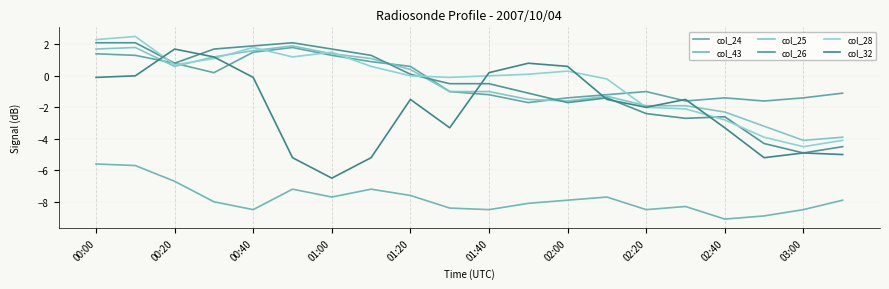

After their last crossing, which series has the higher values: col_26 or col_24?

col_24